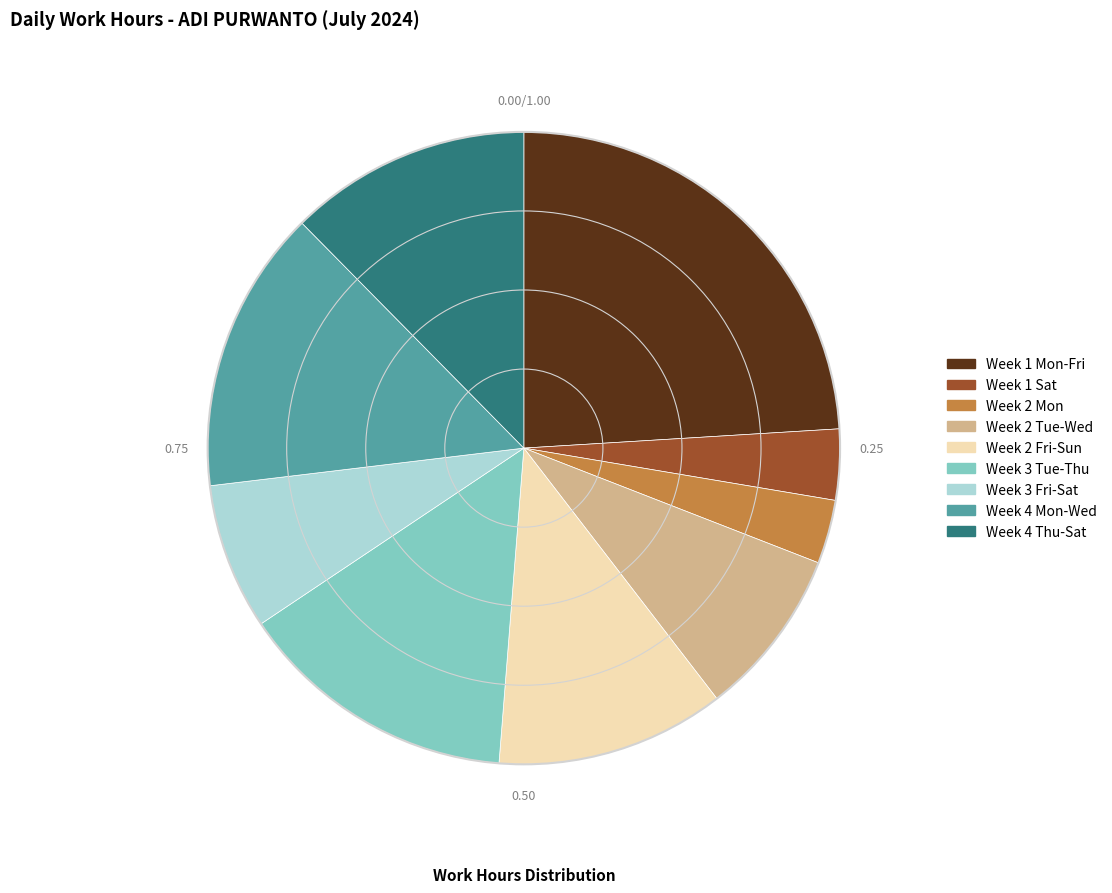

Is there any slice that represents more than half of the pie?

No